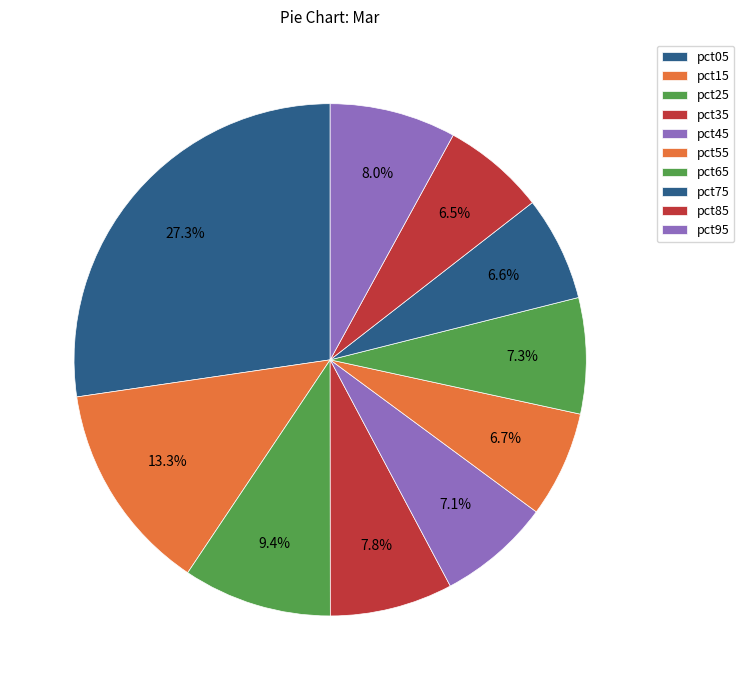

Count the number of slices in the pie.

10